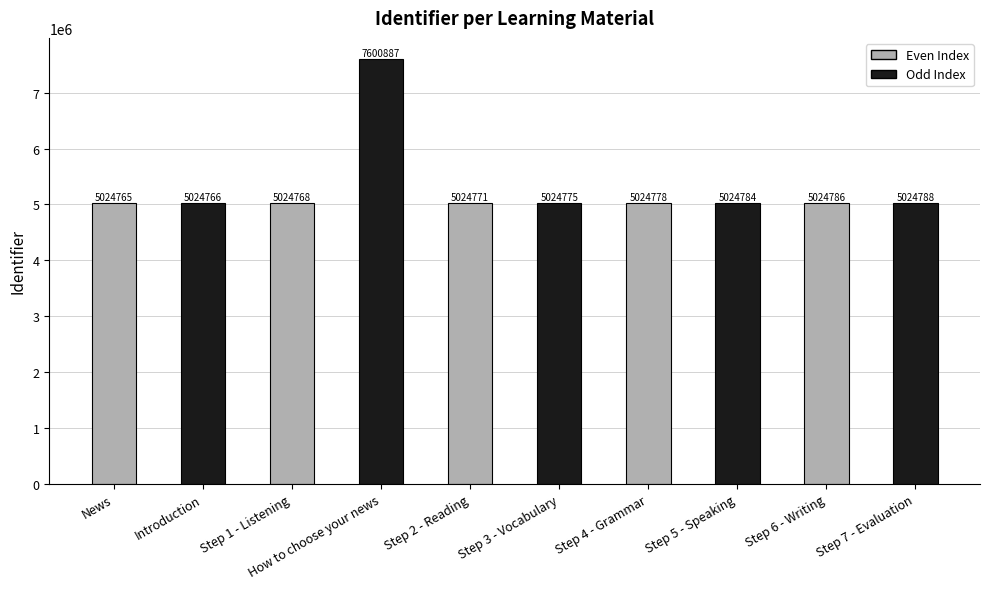

Reading left to right, transcribe all the data shown in this chart.

5024765	5024766	5024768	7600887	5024771	5024775	5024778	5024784	5024786	5024788